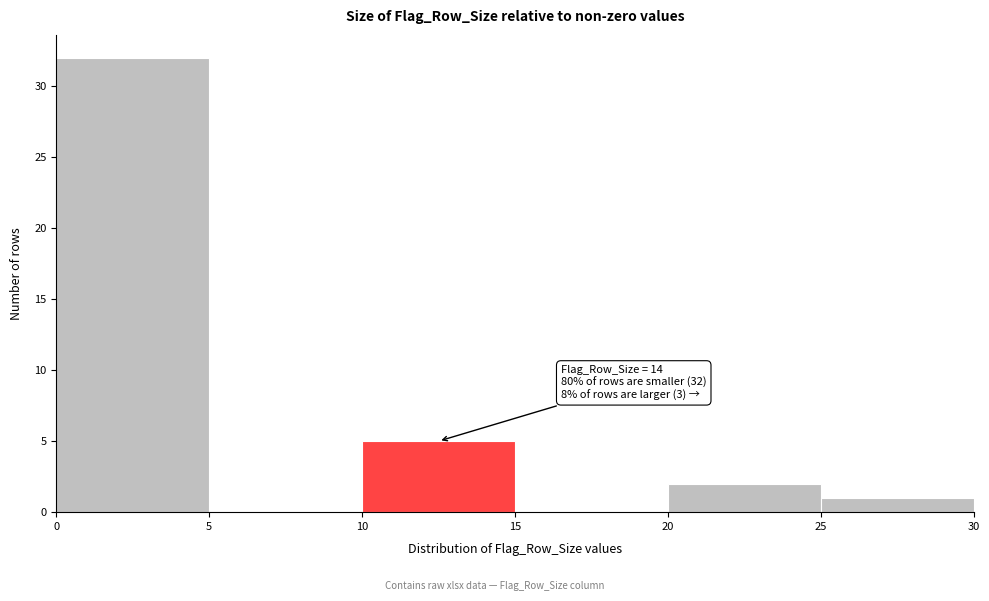

Over which range of the x-axis is the bar tallest?

0 to 5